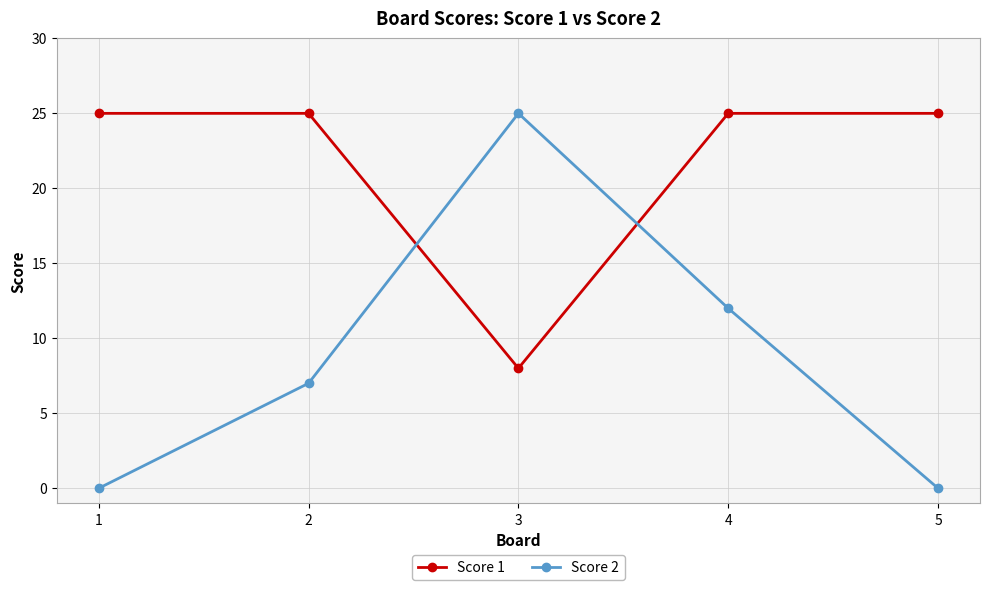

The Score 1 series shows 25 at 2. True or false?

True